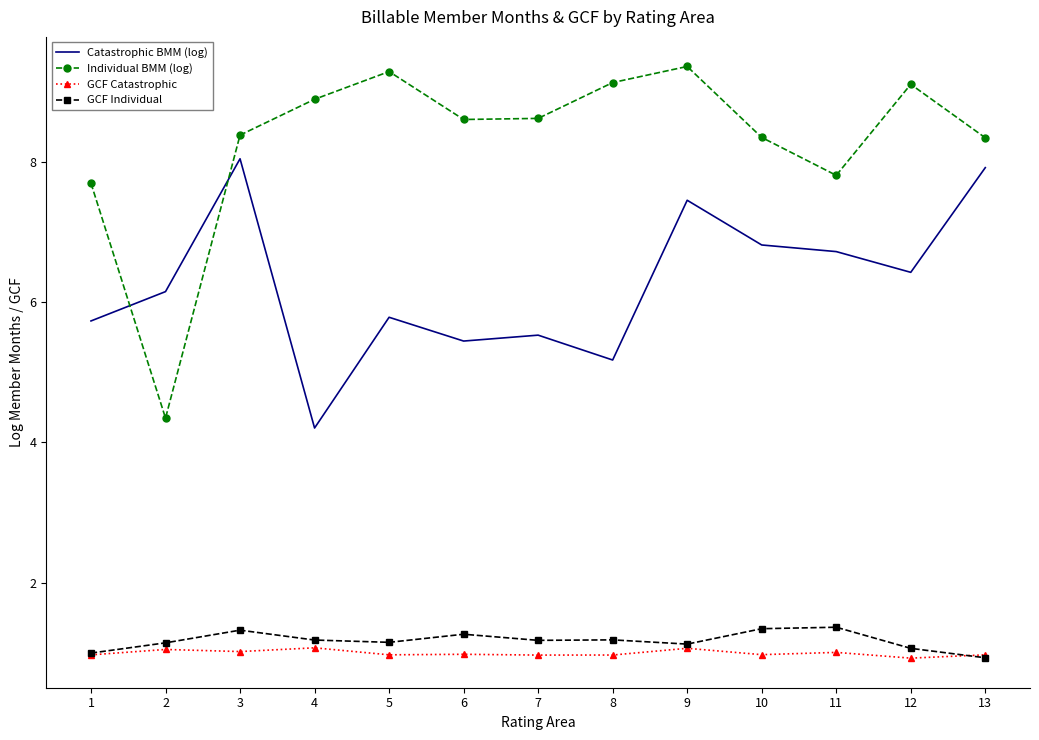

True or false: Catastrophic BMM (log) and GCF Individual intersect in this chart.

False